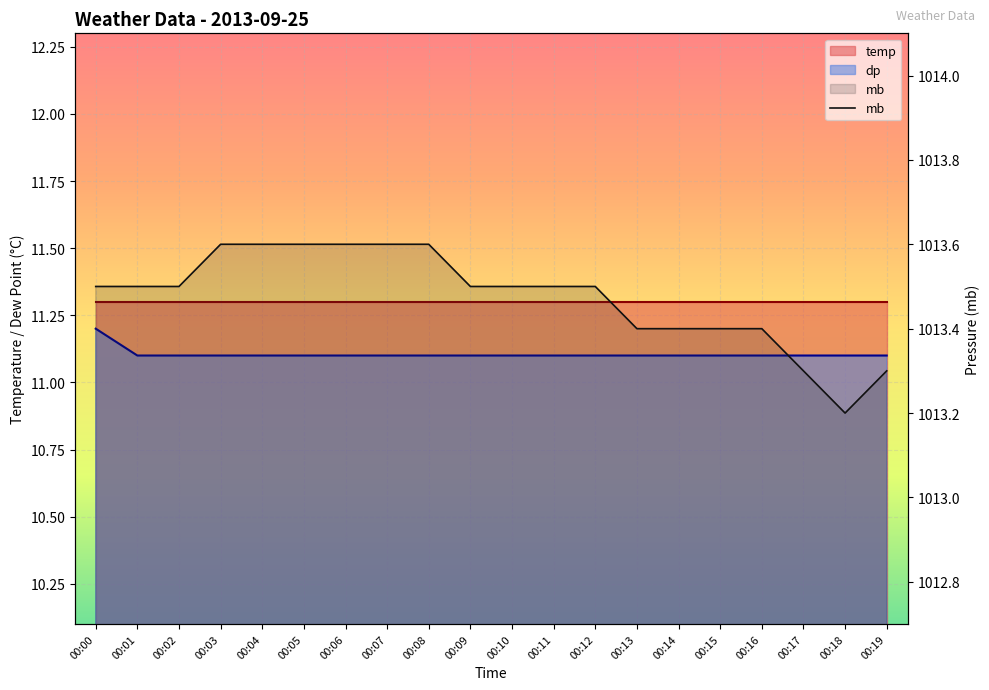

Between 00:06 and 00:12, which series saw the biggest shift?

mb